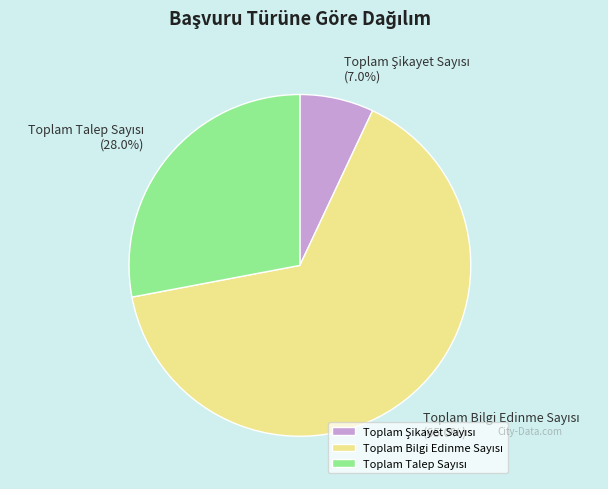

Is there any slice that represents more than half of the pie?

Yes